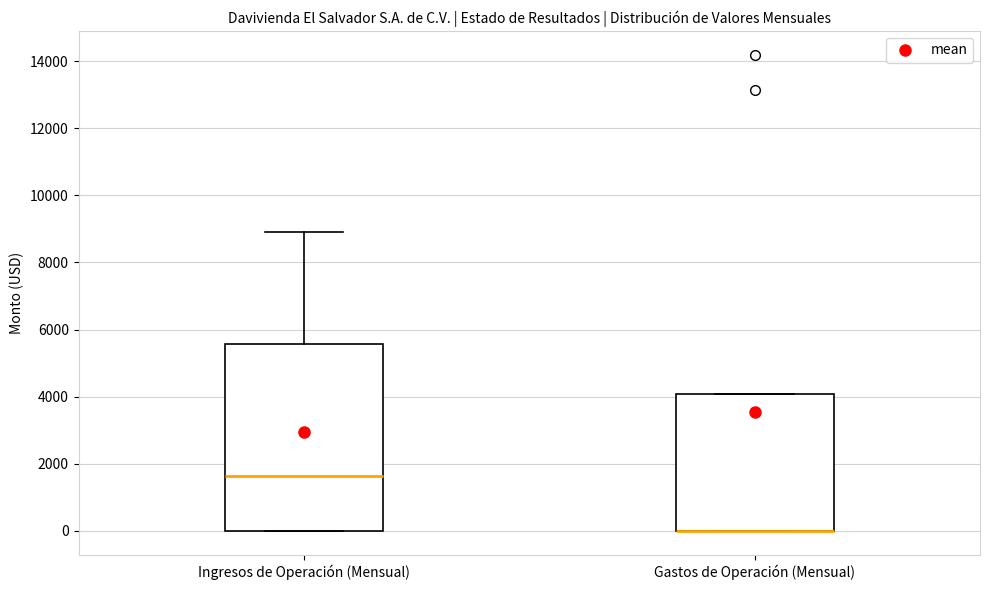

Where is the lower edge of the box for Ingresos de Operación (Mensual) on the y-axis? The values are not printed on the chart, so give them approximately, as read against the axis.

0